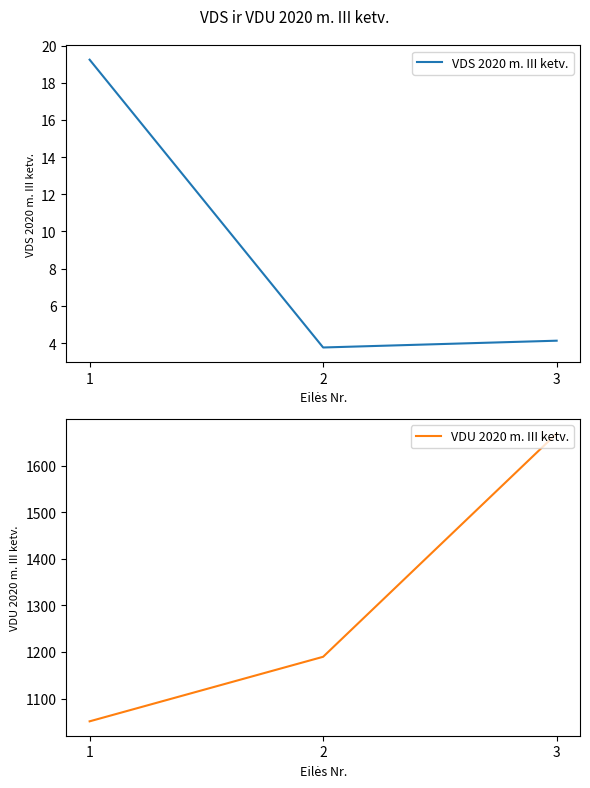

What is the value of the VDS 2020 m. III ketv. point at the 3rd from the left?

4.1